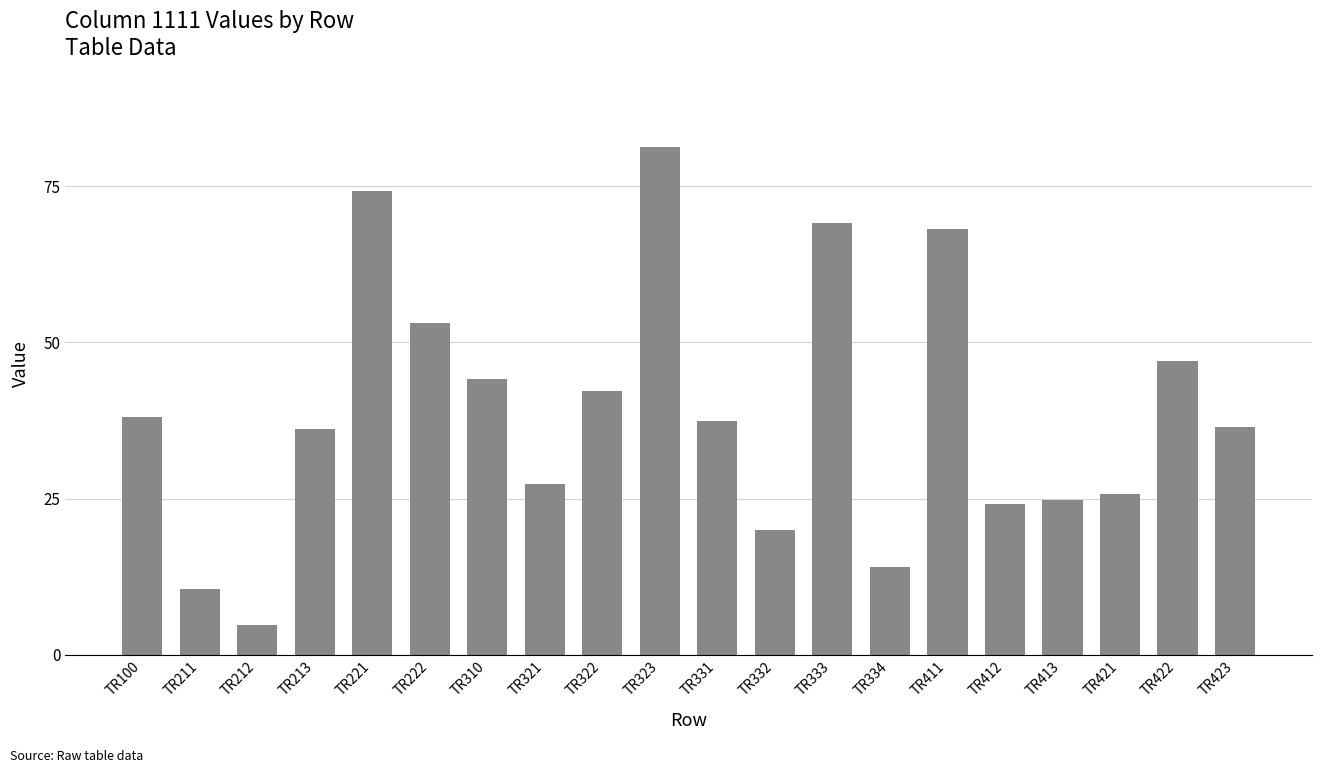

What is the maximum value shown in the chart?

81.2